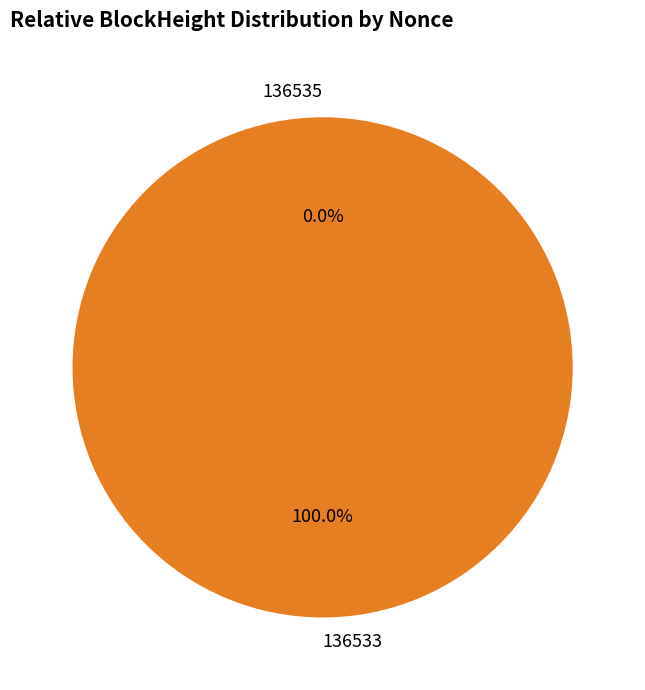

Combined, do 136535 and 136533 account for over 50%?

Yes